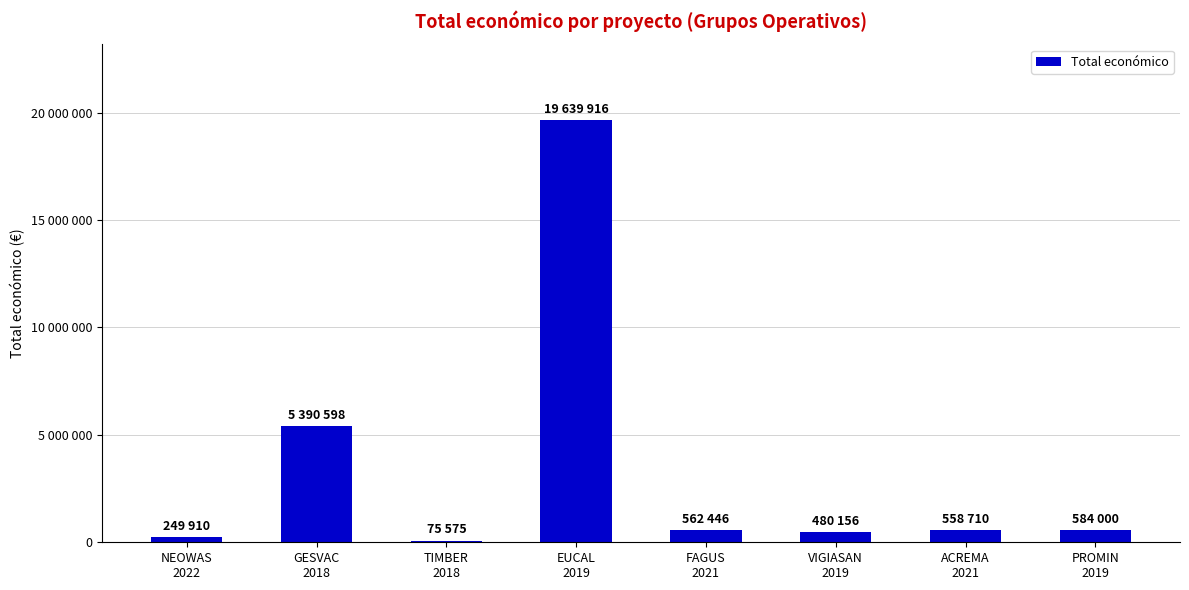

What is the approximate value at ACREMA
2021, to the nearest 10?

558710